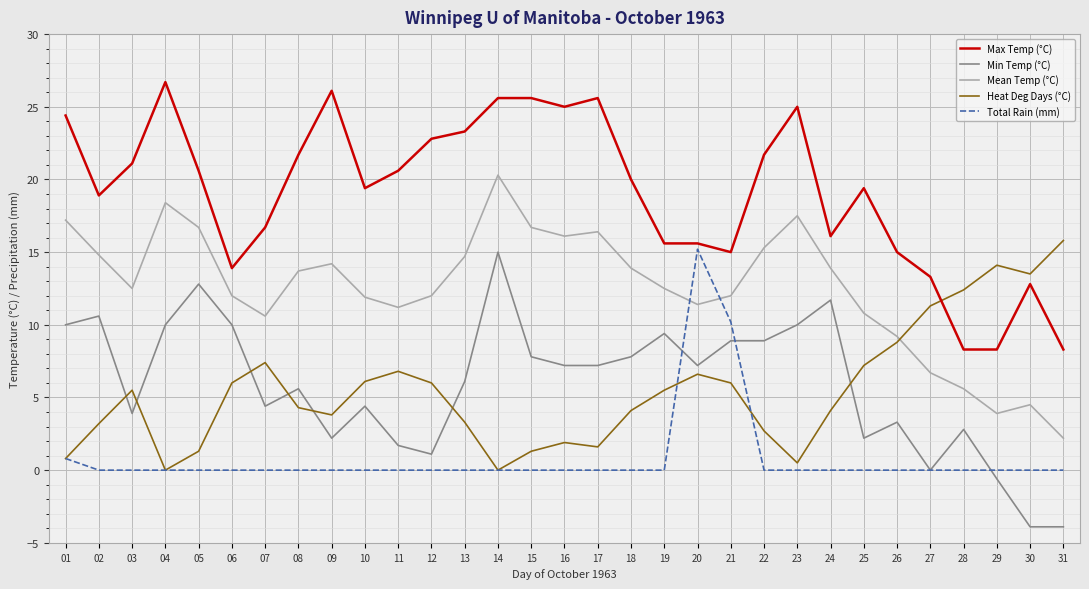

True or false: Min Temp (°C) and Mean Temp (°C) cross at least once.

False